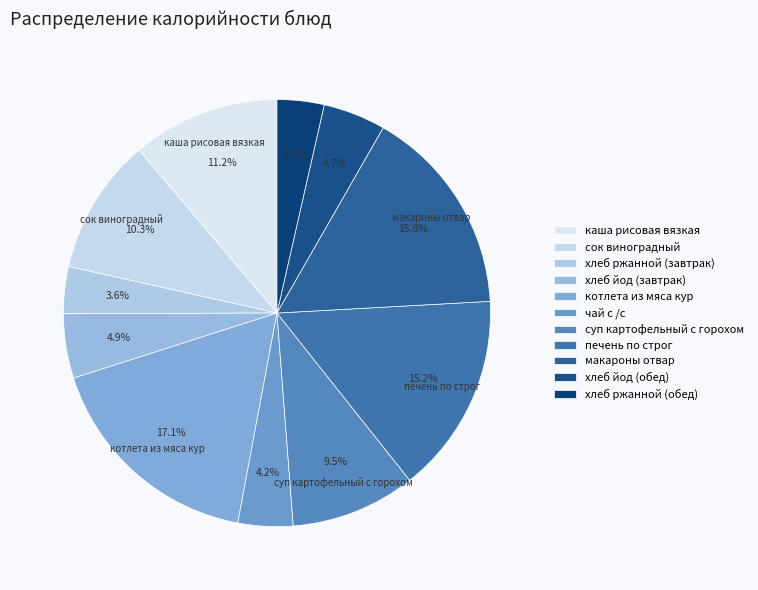

How many segments does this pie chart have?

11